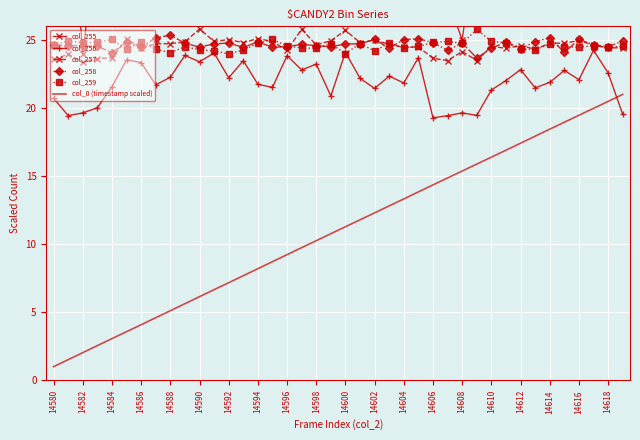

True or false: col_257 and col_256 cross at least once.

False